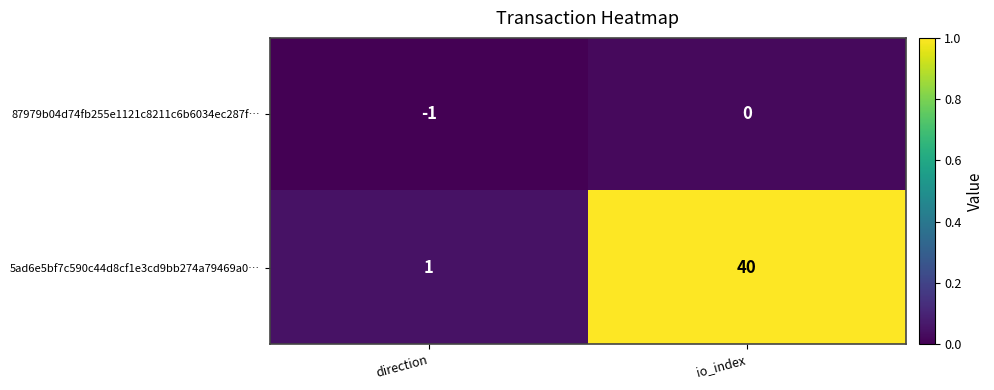

Between direction and io_index, which series saw the biggest shift?

5ad6e5bf7c590c44d8cf1e3cd9bb274a79469a0…